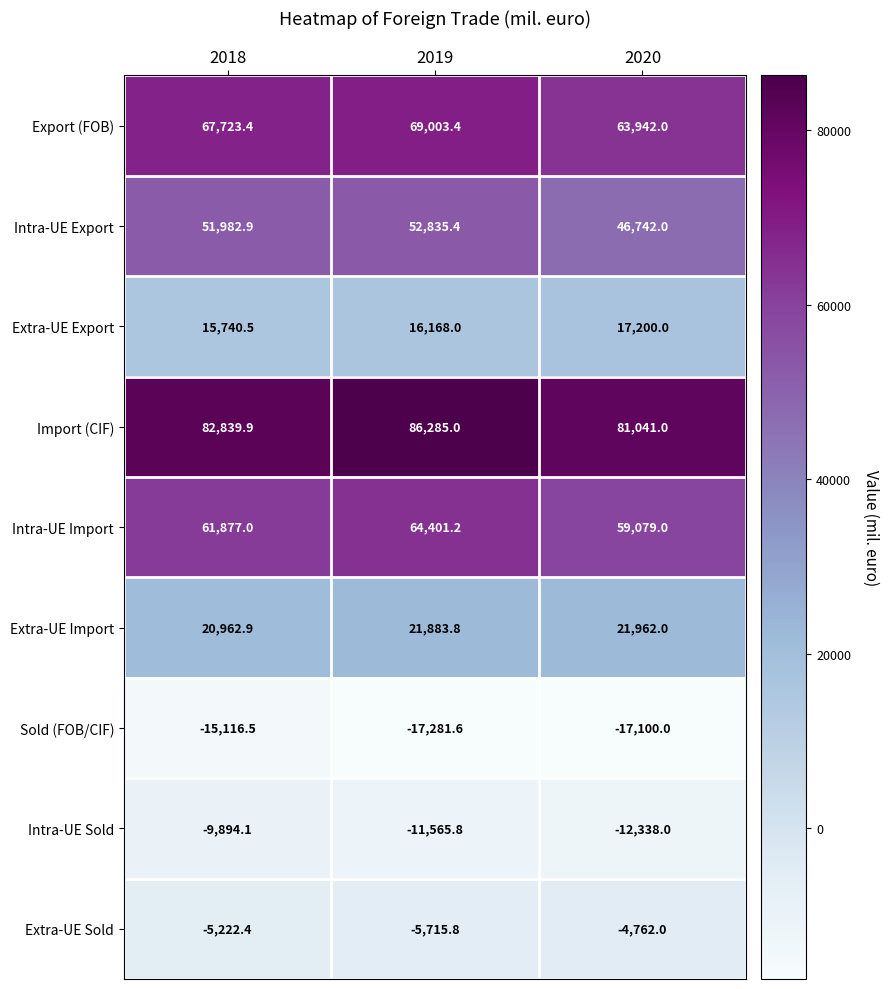

Which series has the widest spread of values?

Intra-UE Export